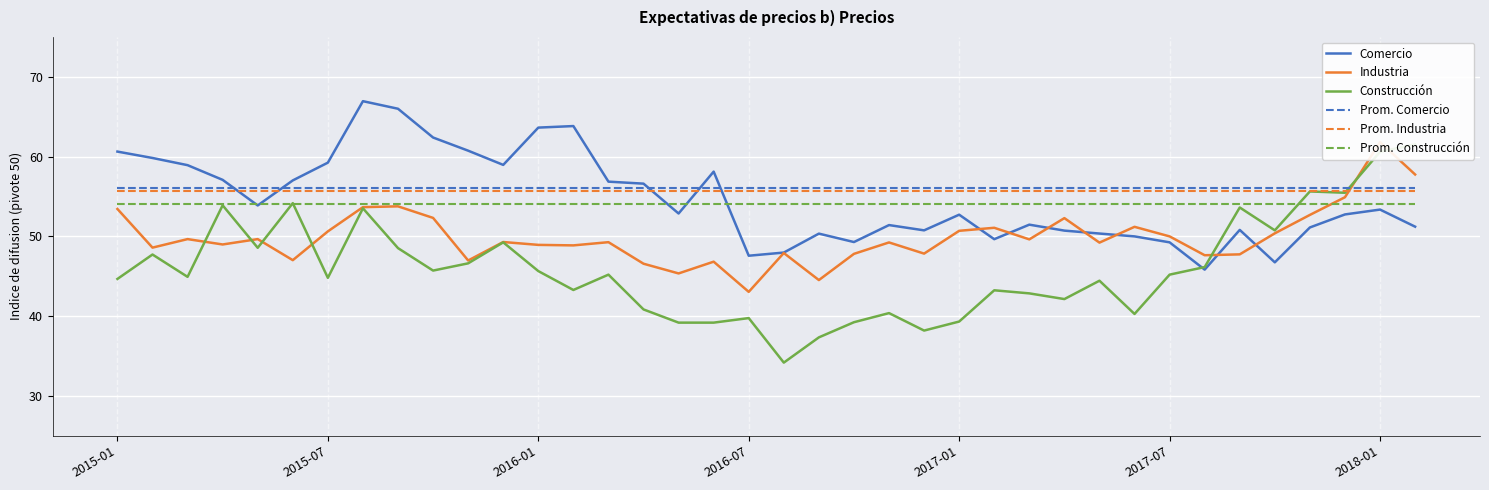

At which label does Comercio first exceed 52?

2015-01